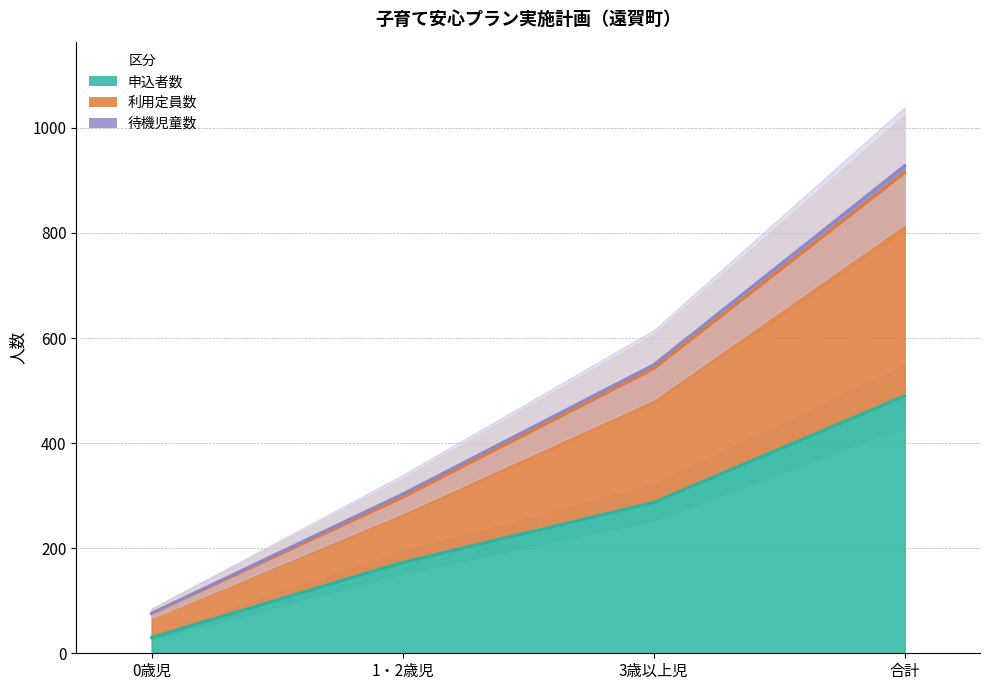

How many values in the 利用定員数 series exceed 542?

1